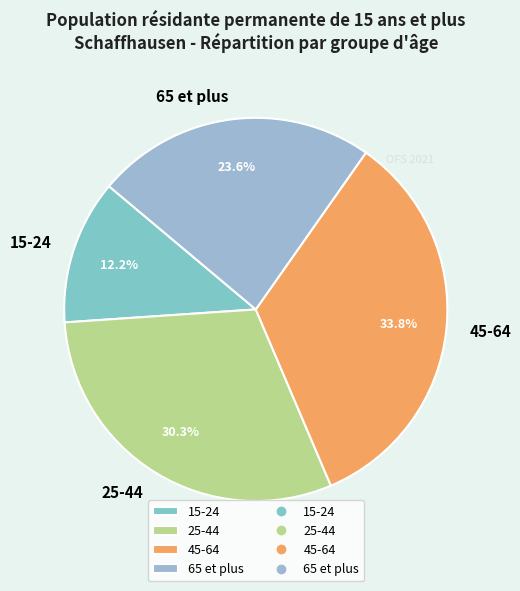

Which slice is the smallest?

15-24